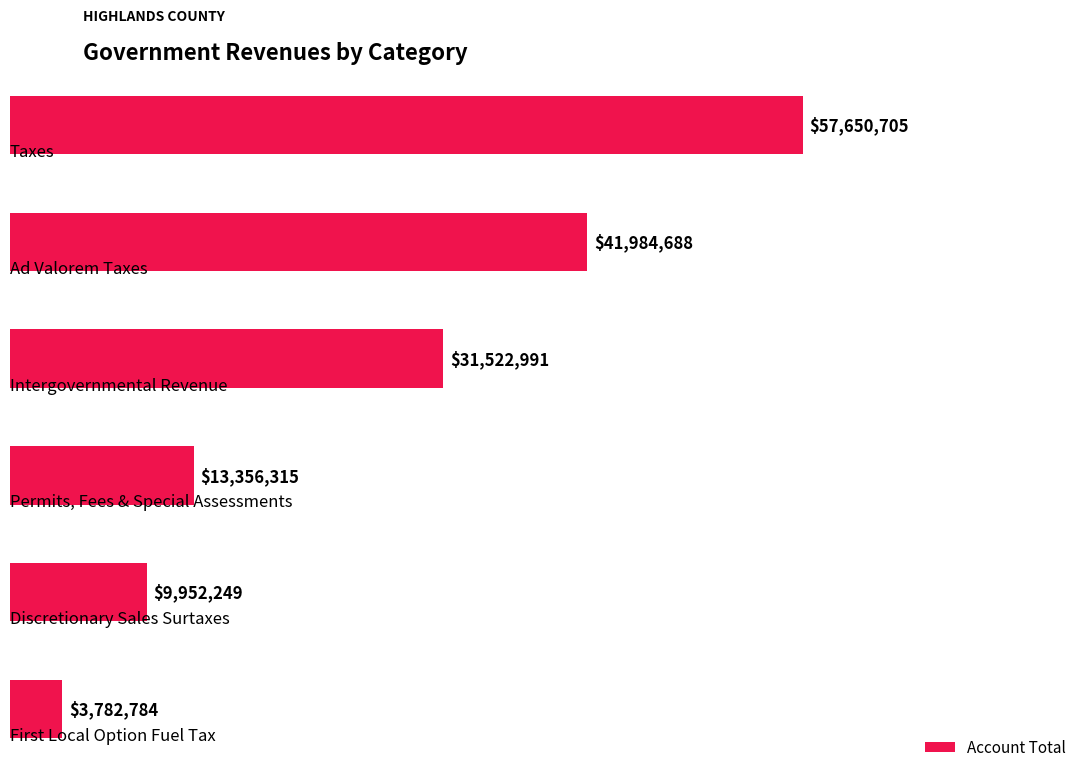

Does the chart contain any negative values?

No